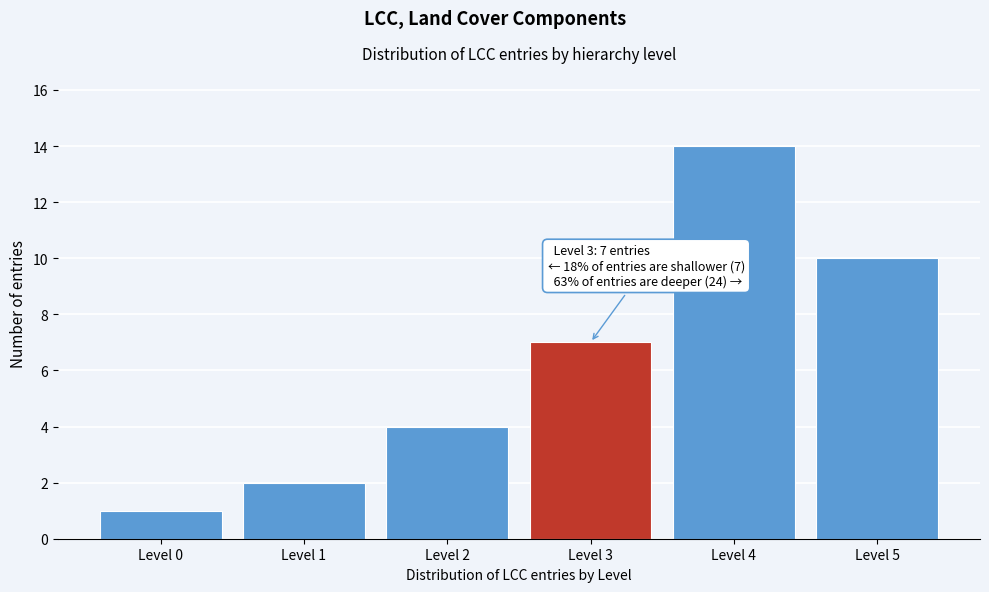

Reading left to right, extract all data points from this chart.

Level 0=1	Level 1=2	Level 2=4	Level 3=7	Level 4=14	Level 5=10